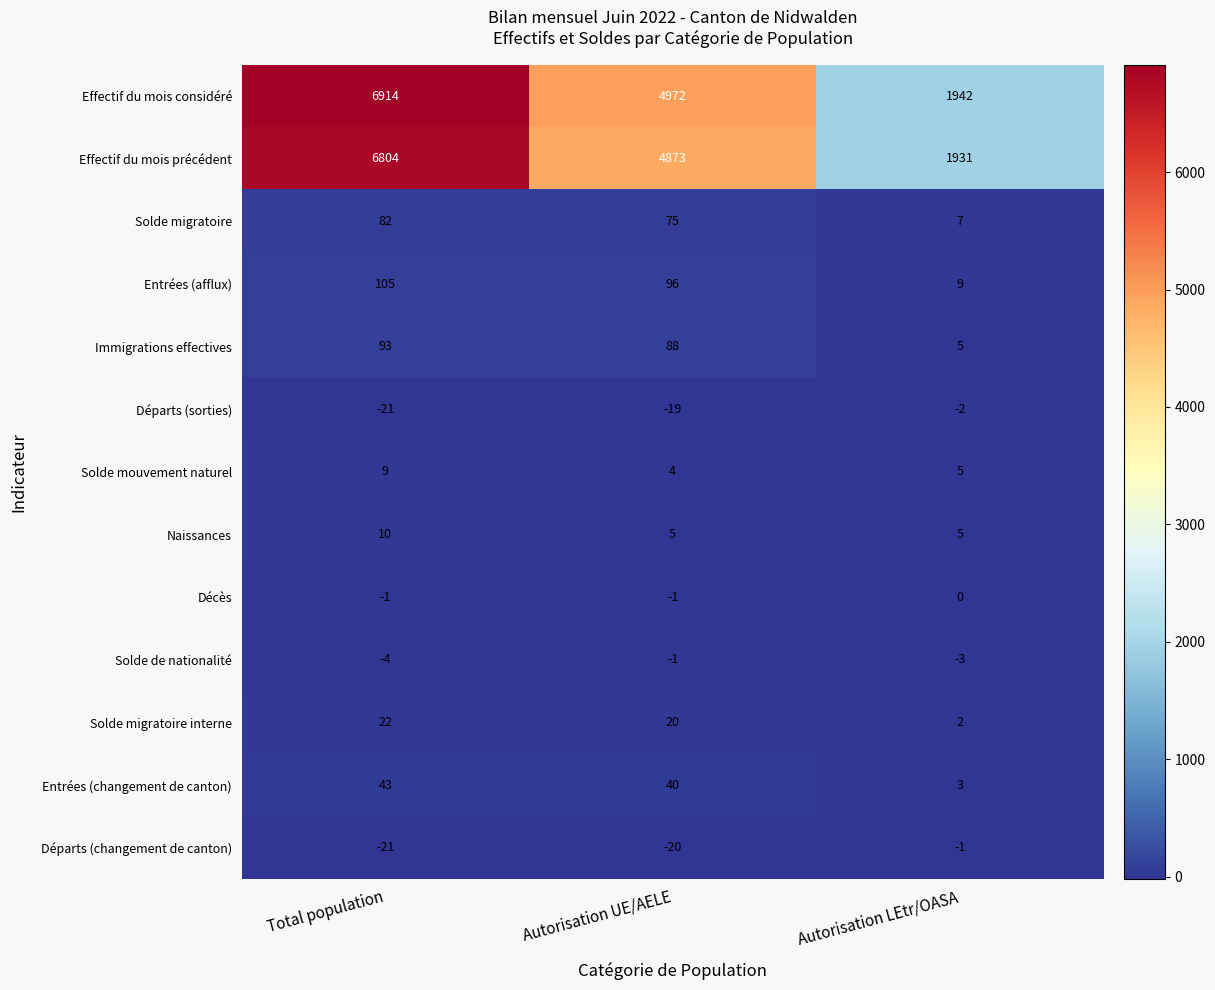

At which category is the sum across all series the highest?

Total population